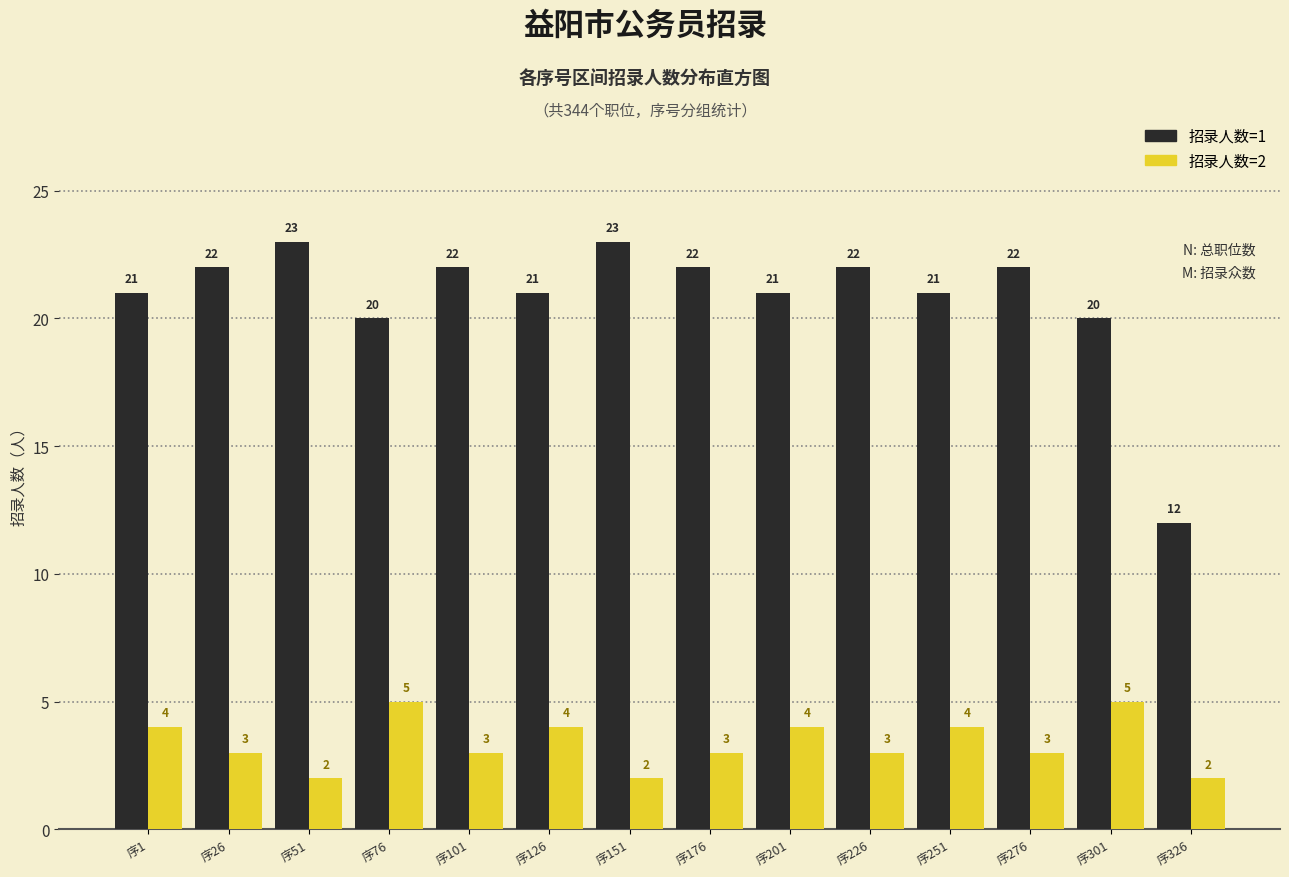

Reading right to left, transcribe all the data shown in this chart.

招录人数=1: 序326=12	序301=20	序276=22	序251=21	序226=22	序201=21	序176=22	序151=23	序126=21	序101=22	序76=20	序51=23	序26=22	序1=21
招录人数=2: 序326=2	序301=5	序276=3	序251=4	序226=3	序201=4	序176=3	序151=2	序126=4	序101=3	序76=5	序51=2	序26=3	序1=4